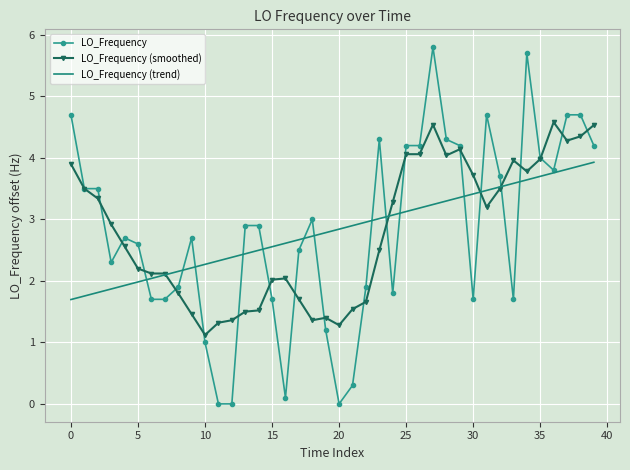

What is the maximum value for LO_Frequency (trend)?

3.9